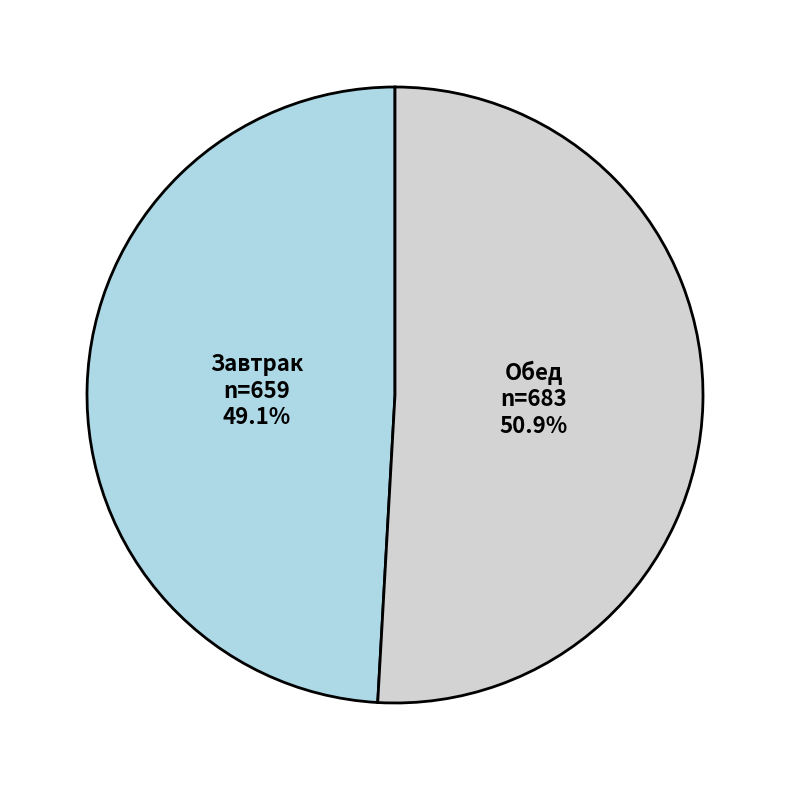

What percentage is NOT represented by Завтрак?

50.9%